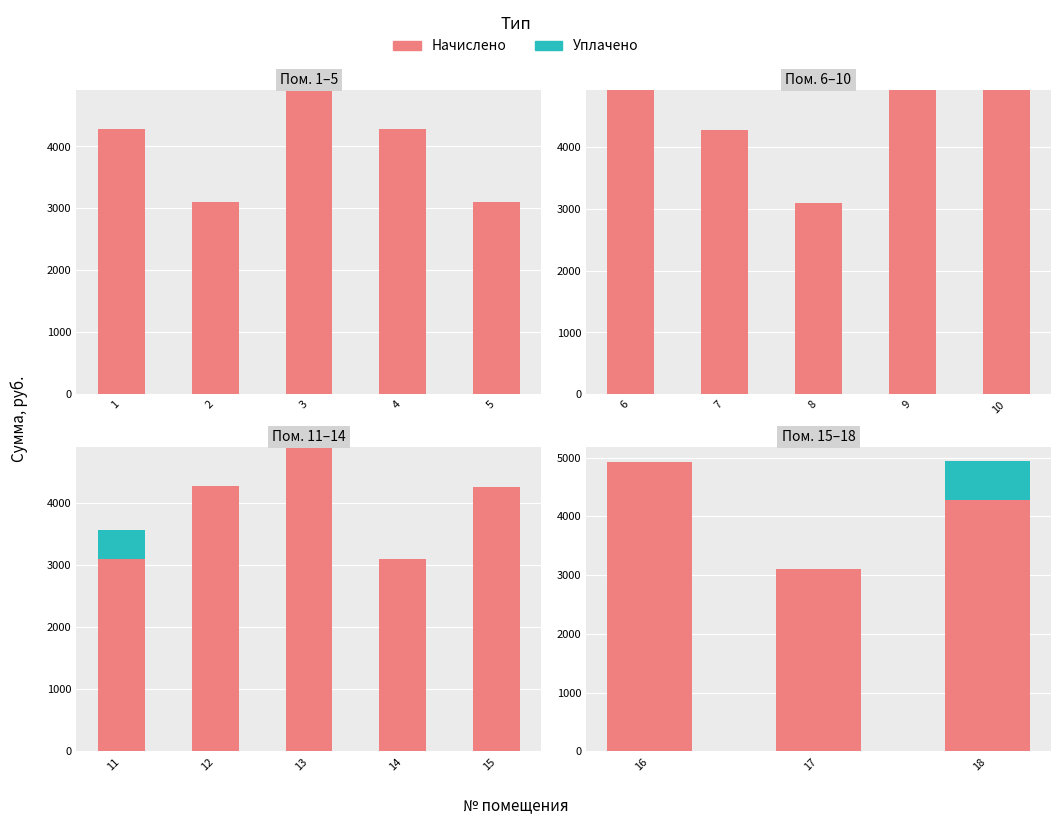

The Уплачено (сверх) series shows 0.0 at 17. True or false?

True